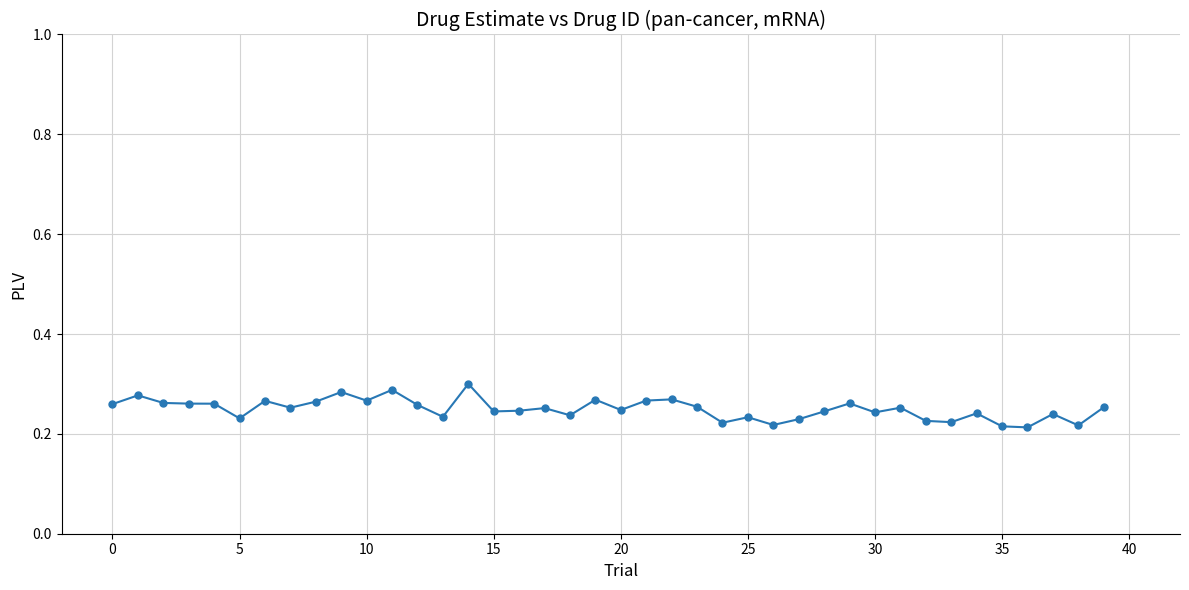

Count the values in the range 0 to 1.

40